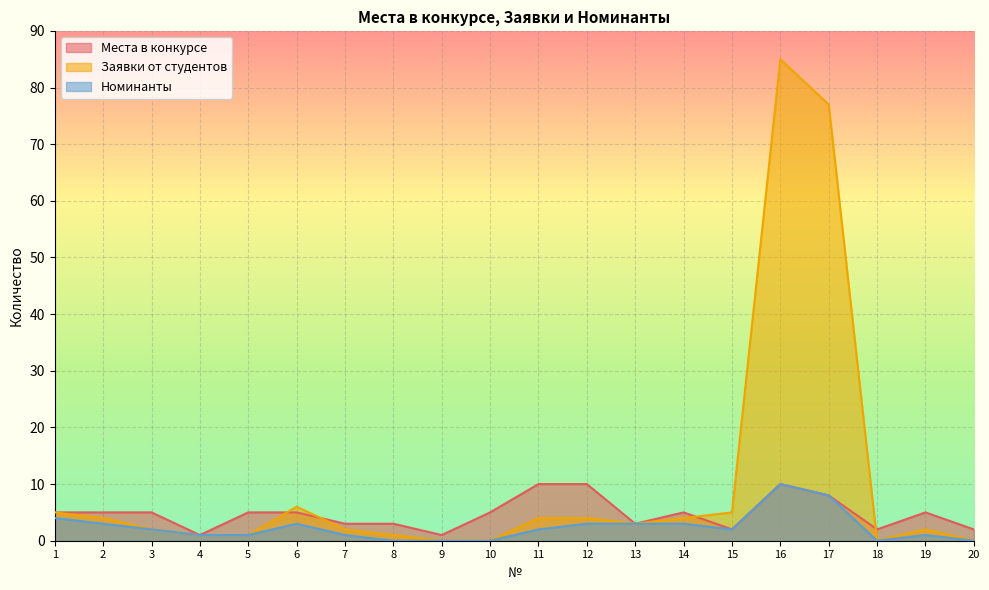

Reading left to right, extract all data points from this chart.

Заявки от студентов: 1=5	2=4	3=2	4=1	5=1	6=6	7=2	8=1	9=0	10=0	11=4	12=4	13=3	14=4	15=5	16=85	17=77	18=0	19=2	20=0
Номинанты: 1=4	2=3	3=2	4=1	5=1	6=3	7=1	8=0	9=0	10=0	11=2	12=3	13=3	14=3	15=2	16=10	17=8	18=0	19=1	20=0
Места в конкурсе: 1=5	2=5	3=5	4=1	5=5	6=5	7=3	8=3	9=1	10=5	11=10	12=10	13=3	14=5	15=2	16=10	17=8	18=2	19=5	20=2